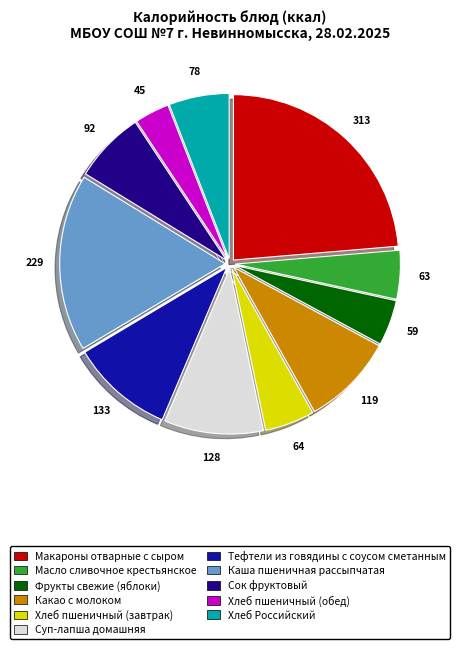

How many slices are in this pie chart?

11